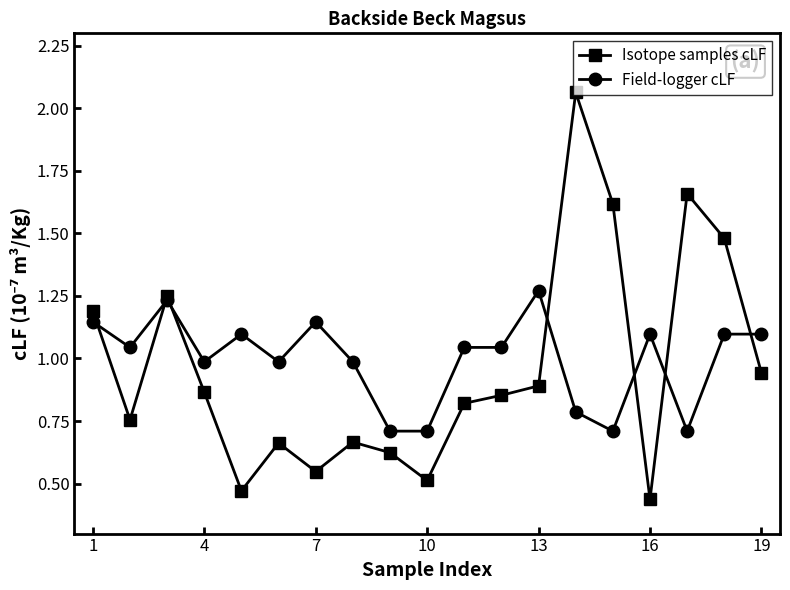

Which series has the widest spread of values?

Isotope samples cLF